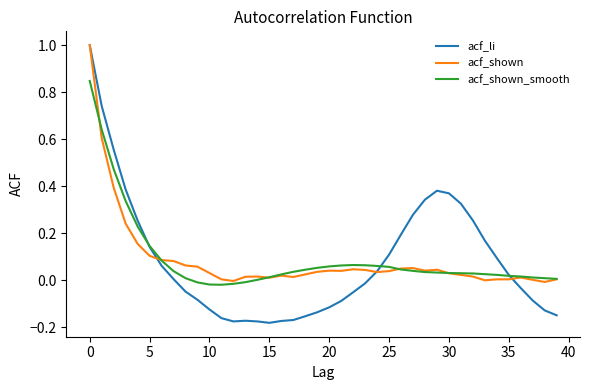

What is the maximum value shown in the chart?

1.0